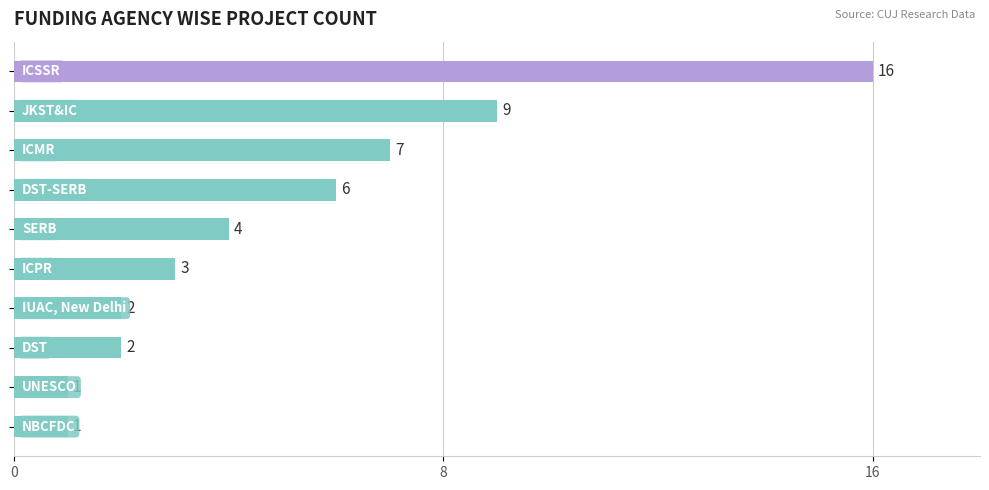

What is the sum of all values?

51